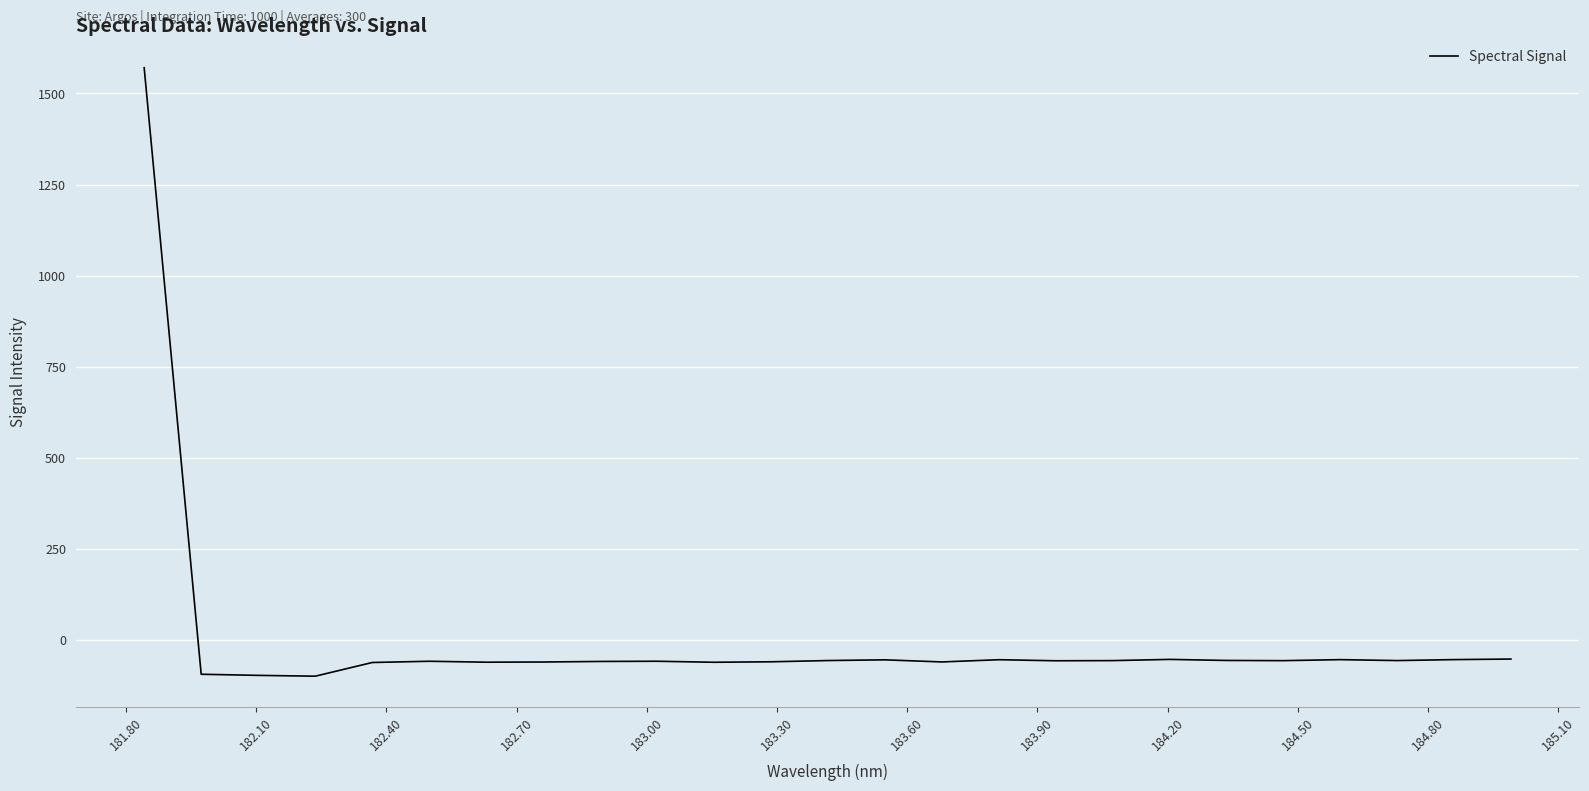

What is the minimum value shown in the chart?

-98.7